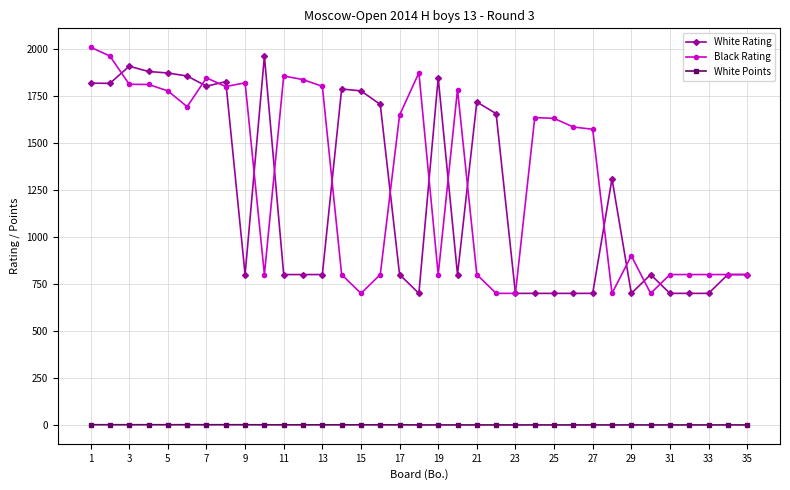

What is the value of the Black Rating point at the 30th from the left?

700.0